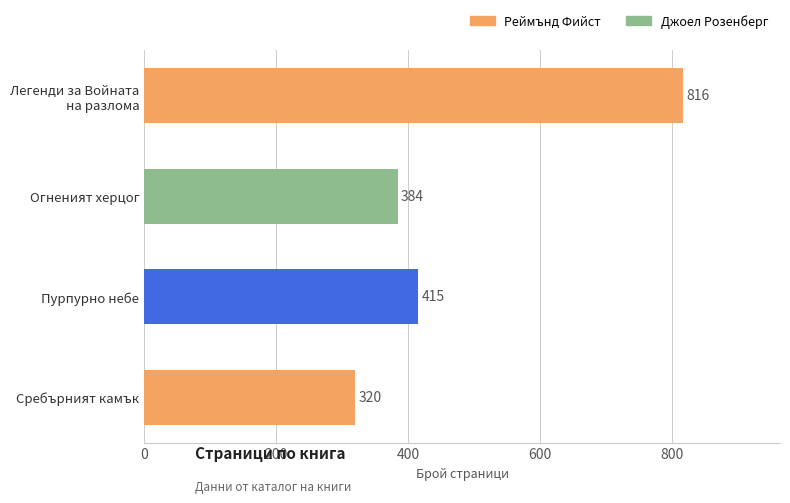

Between Огненият херцог and Пурпурно небе, which is larger?

Пурпурно небе